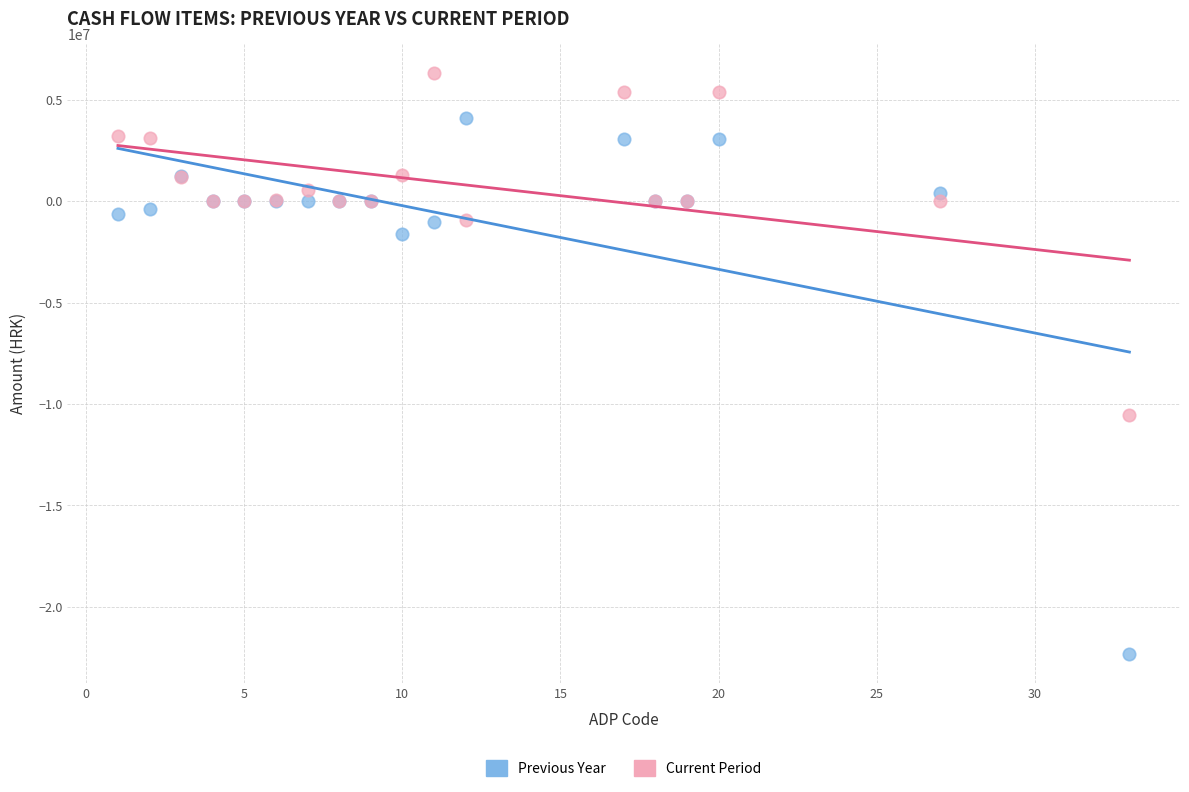

What are all the series names shown in the legend?

Previous Year, Current Period